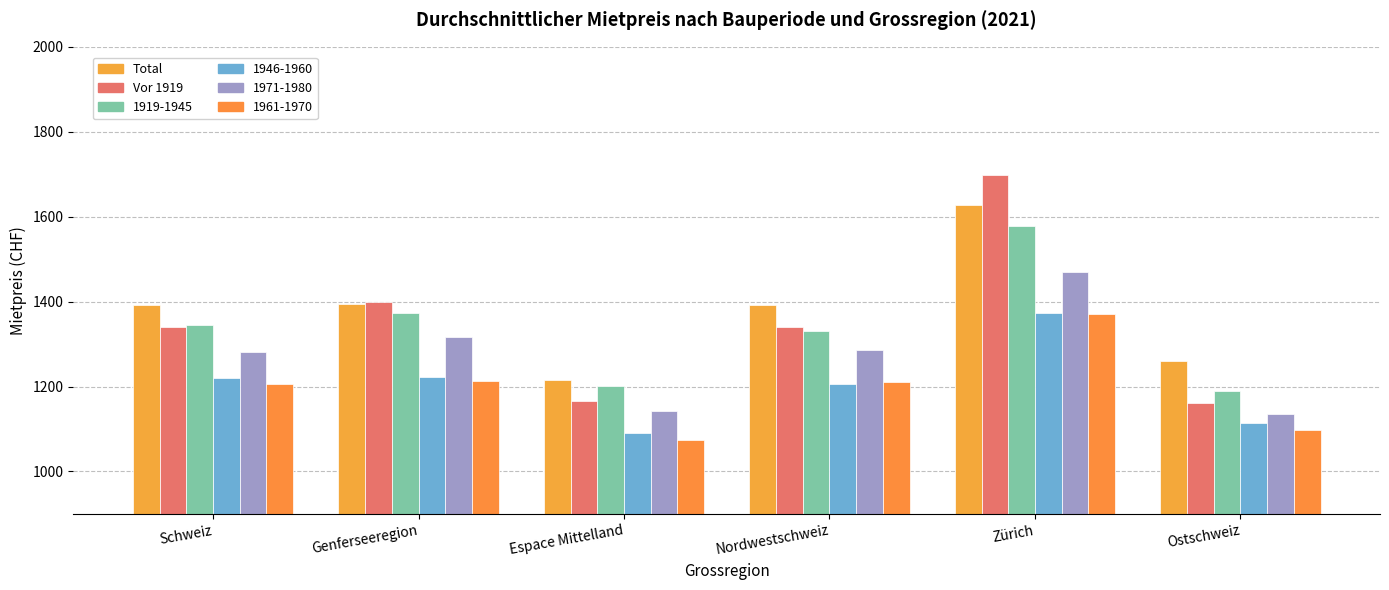

What is the difference between the second highest and minimum values in the Total series?

179